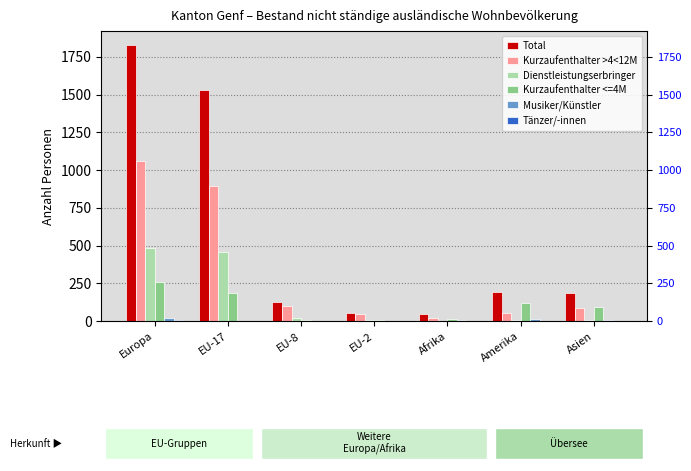

What are all the series names shown in the legend?

Total, Kurzaufenthalter >4<12M, Dienstleistungserbringer, Kurzaufenthalter <=4M, Musiker/Künstler, Tänzer/-innen